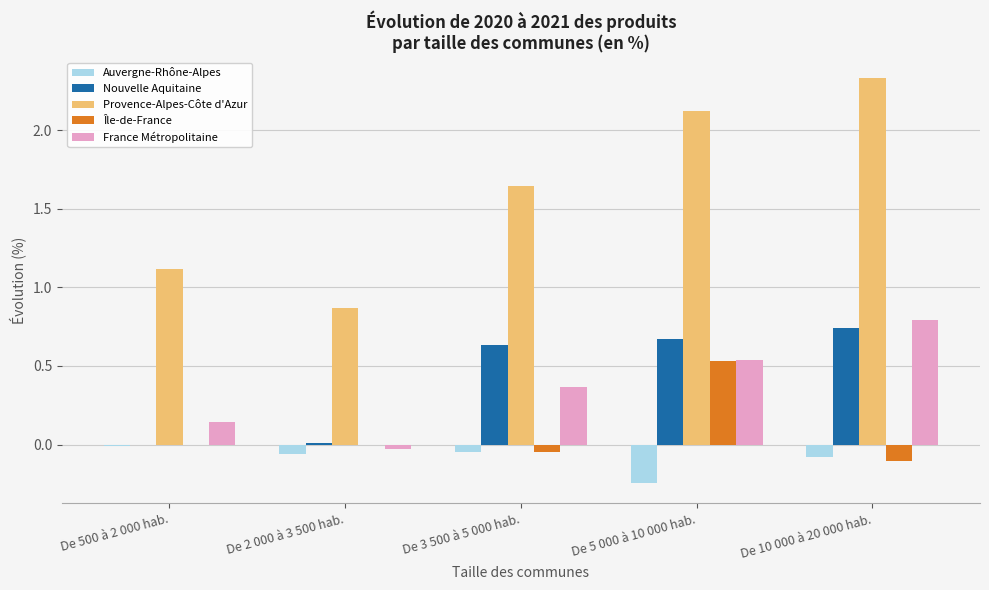

What are all the series names shown in the legend?

Auvergne-Rhône-Alpes, Nouvelle Aquitaine, Provence-Alpes-Côte d'Azur, Île-de-France, France Métropolitaine